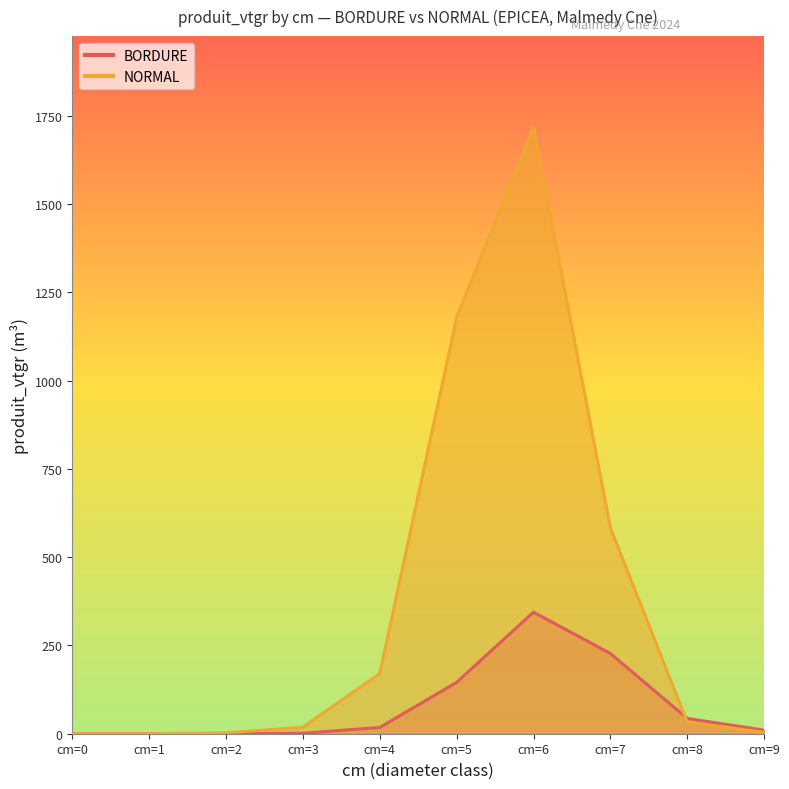

True or false: NORMAL and BORDURE cross at least once.

True